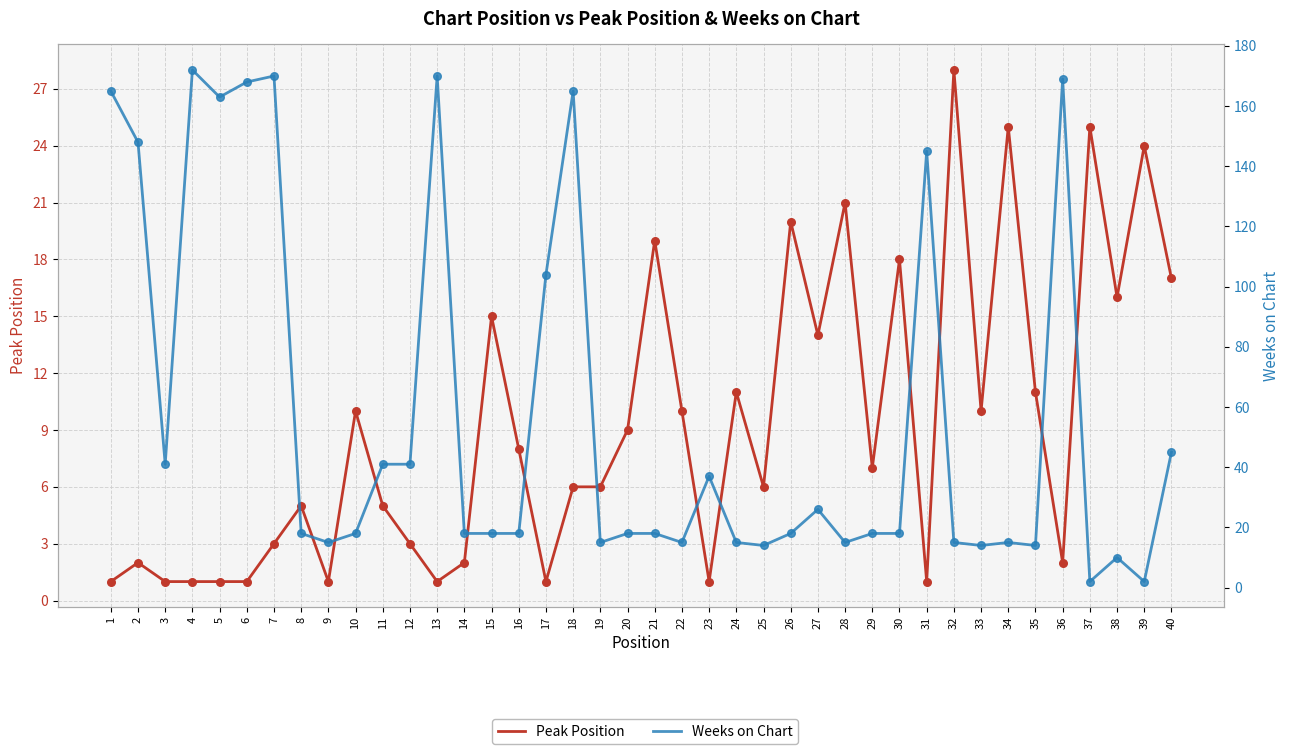

Which series has the largest Y range (max minus min)?

Weeks on Chart